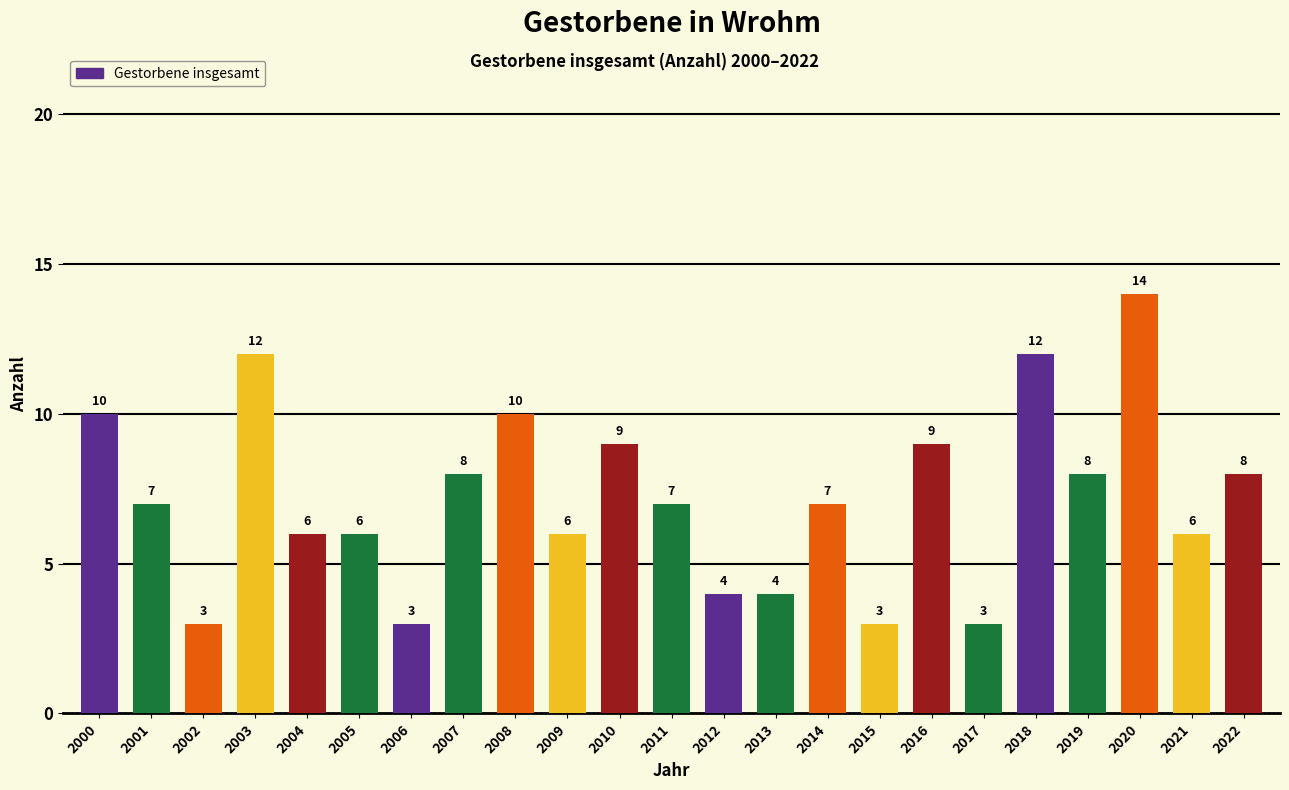

What is the ratio of the value at 2000 to the value at 2010?

1.1